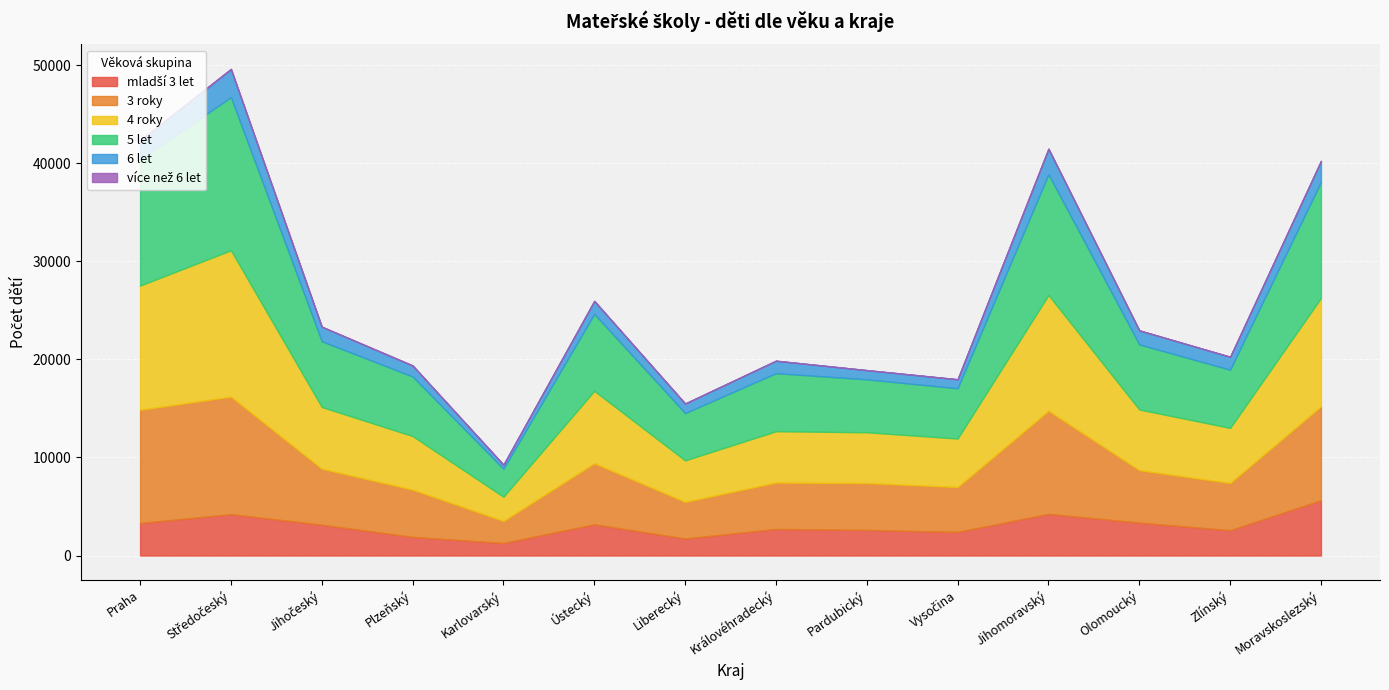

Which label corresponds to the smallest value in the chart?

Vysočina